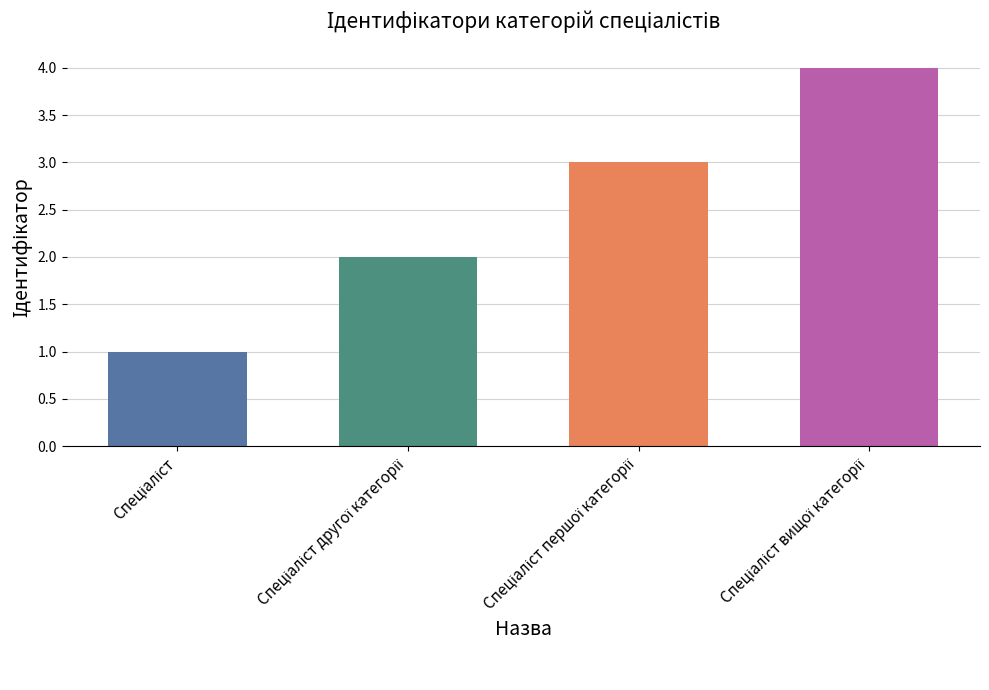

What is the difference between the maximum and minimum values?

3